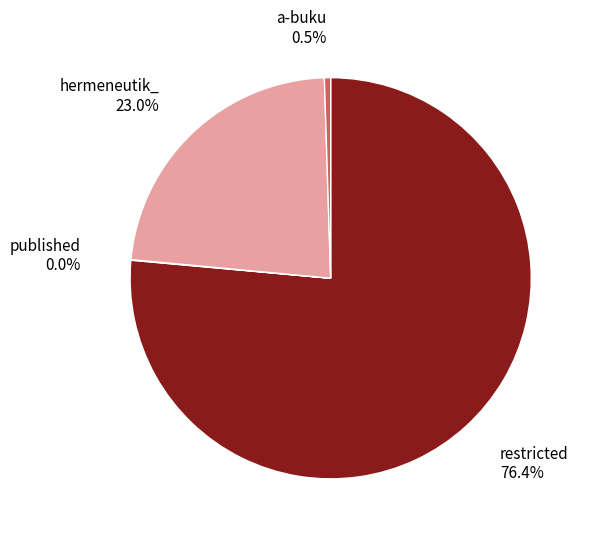

Which slice is the largest?

restricted